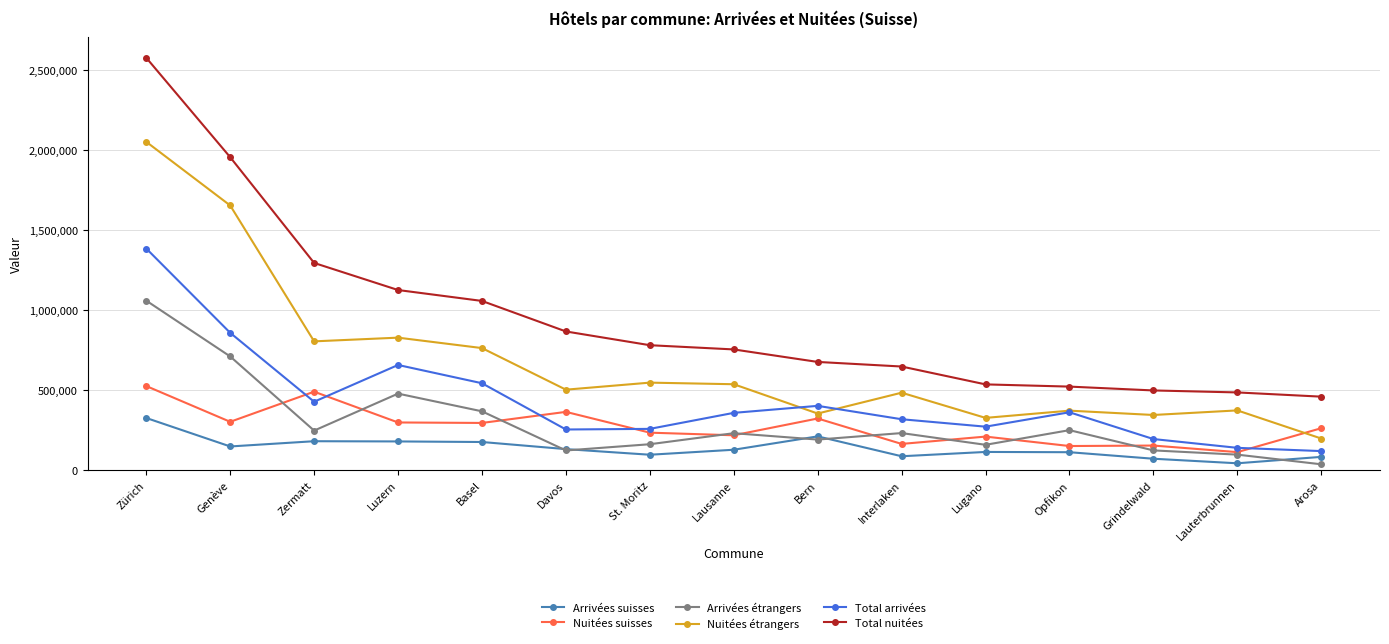

Where is the first local minimum for Arrivées étrangers?

Zermatt